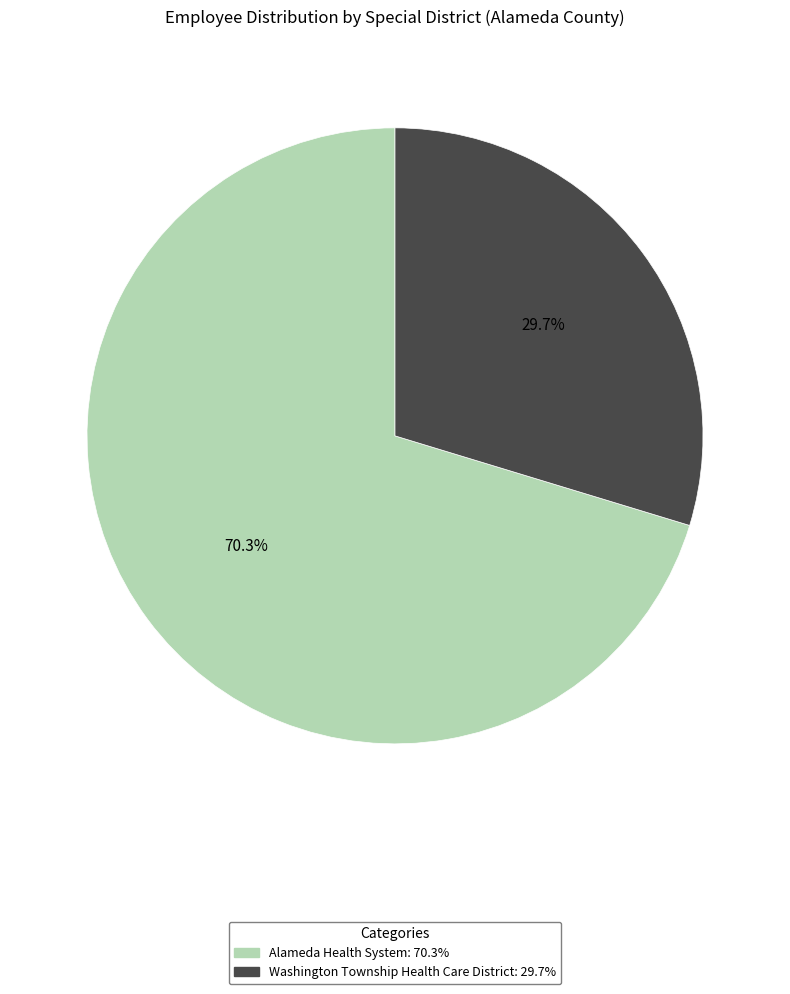

To the nearest percent, what is the difference between the Washington Township Health Care District and Alameda Health System slice percentages?

41%